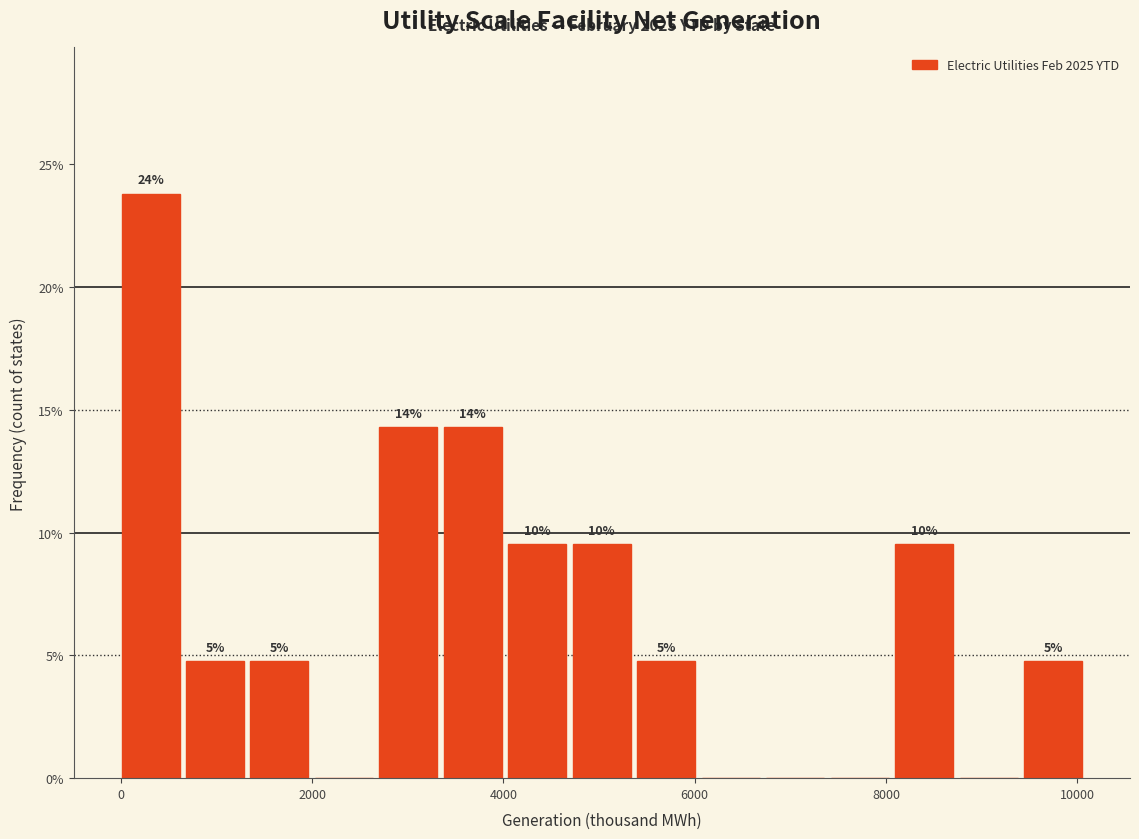

Around what value on the x-axis is the tallest bar? Give the approximate position of its centre, as read against the axis.

400